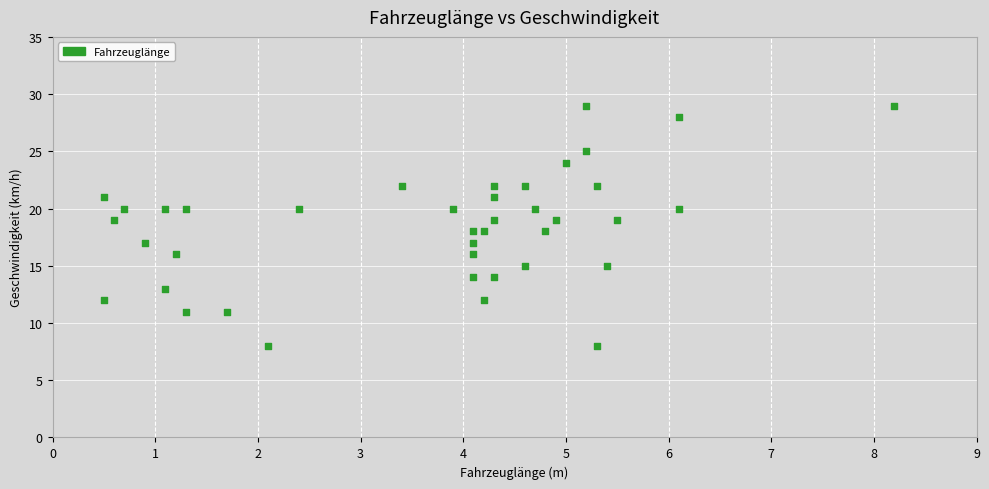

What is the range of Y values (max minus min)?

21